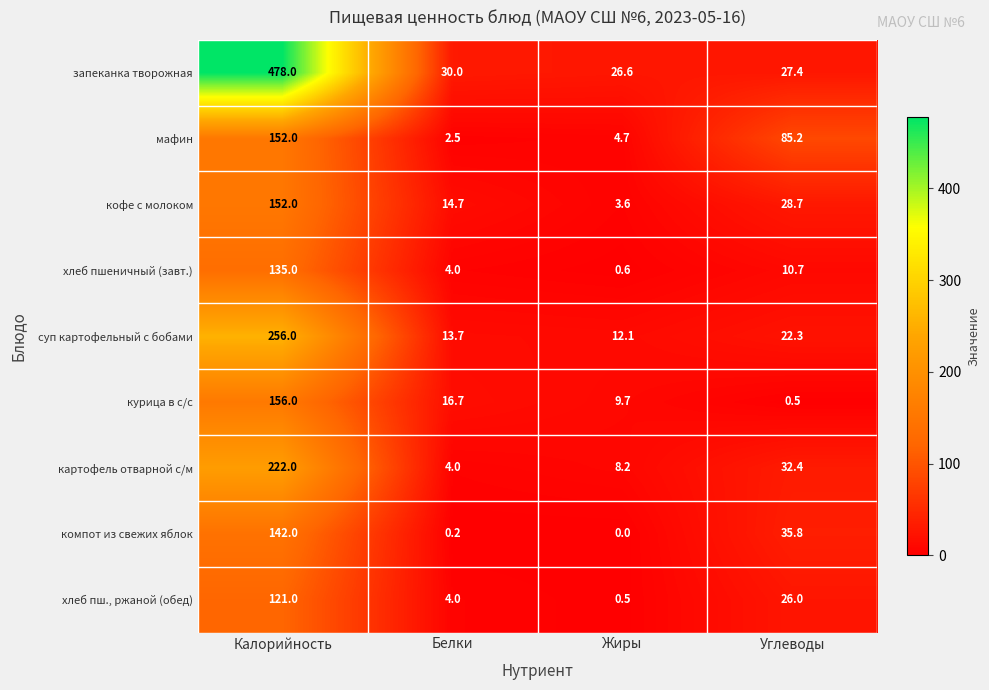

What is the total value across all series at Белки?

89.8